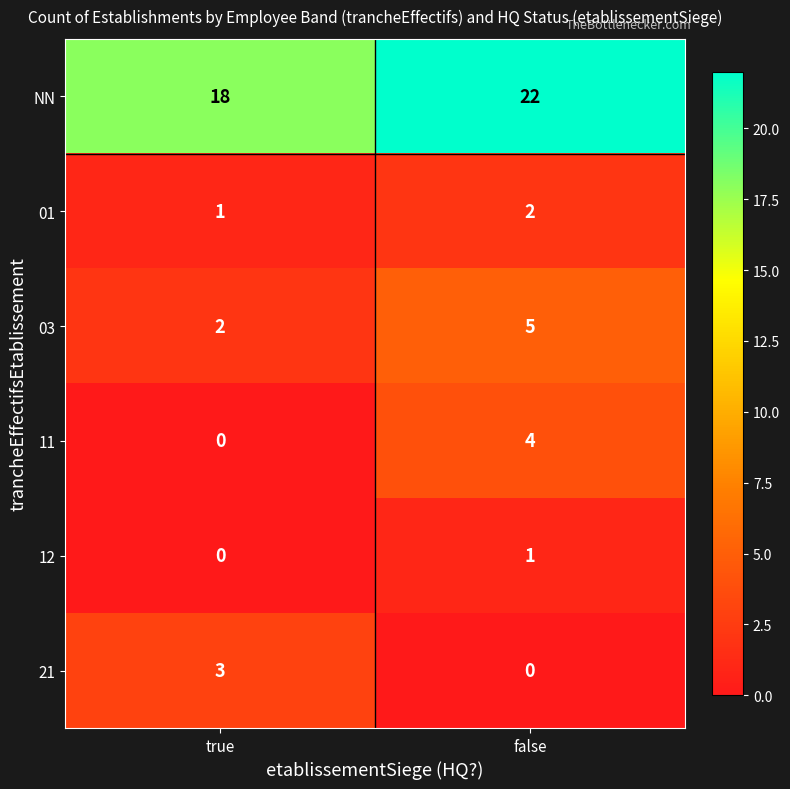

At how many categories does at least one series exceed 17?

2